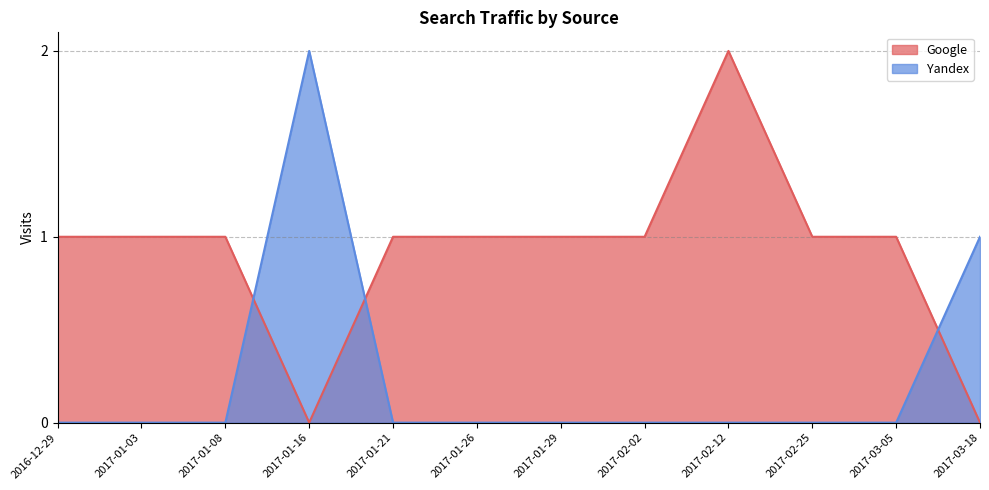

Reading right to left, extract all data points from this chart.

Google: 2017-03-18=0	2017-03-05=1	2017-02-25=1	2017-02-12=2	2017-02-02=1	2017-01-29=1	2017-01-26=1	2017-01-21=1	2017-01-16=0	2017-01-08=1	2017-01-03=1	2016-12-29=1
Yandex: 2017-03-18=1	2017-03-05=0	2017-02-25=0	2017-02-12=0	2017-02-02=0	2017-01-29=0	2017-01-26=0	2017-01-21=0	2017-01-16=2	2017-01-08=0	2017-01-03=0	2016-12-29=0